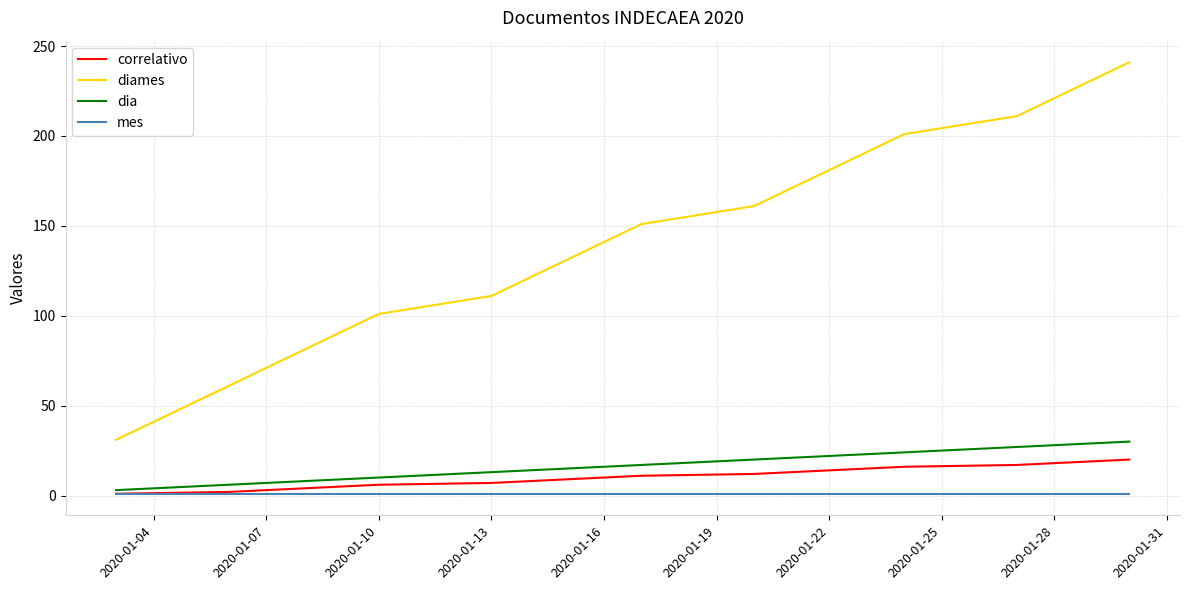

True or false: dia and diames cross at least once.

False